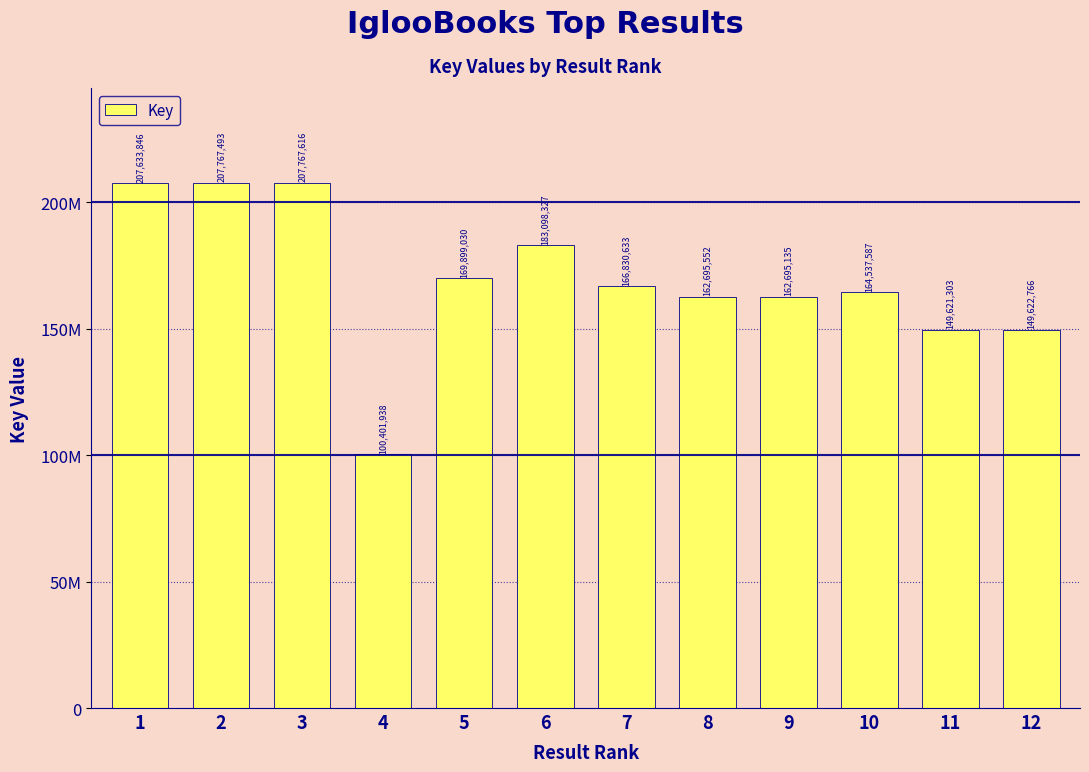

Are the bars horizontal?

No